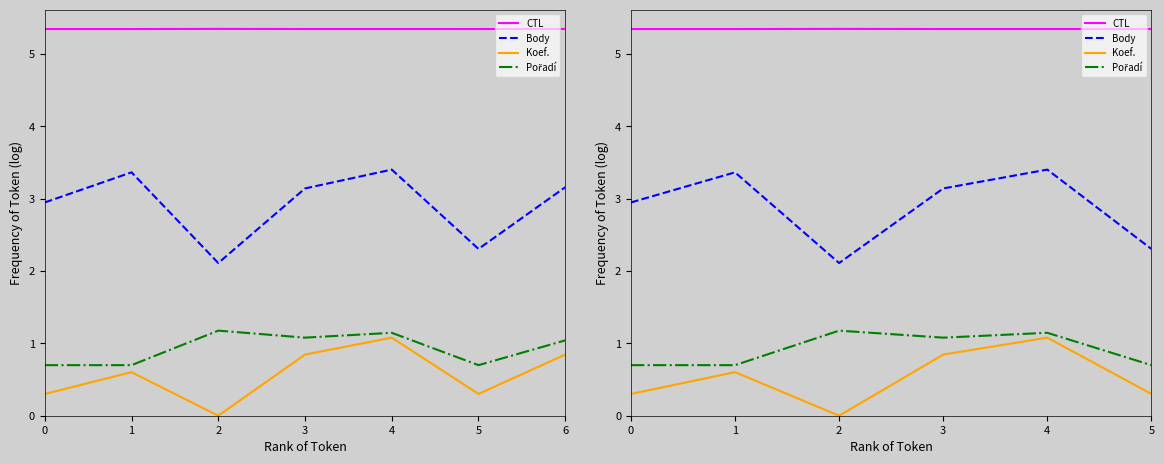

True or false: Pořadí has more than 0 points higher than both neighbors.

True